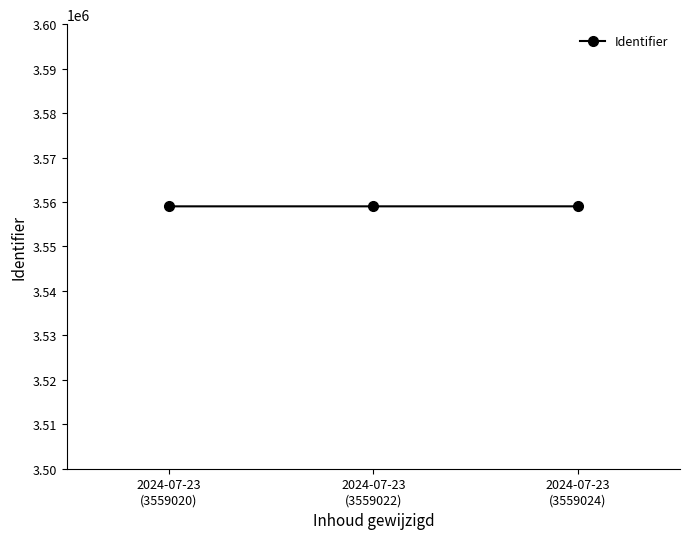

Count the values in the range 3559020 to 3559024.

3